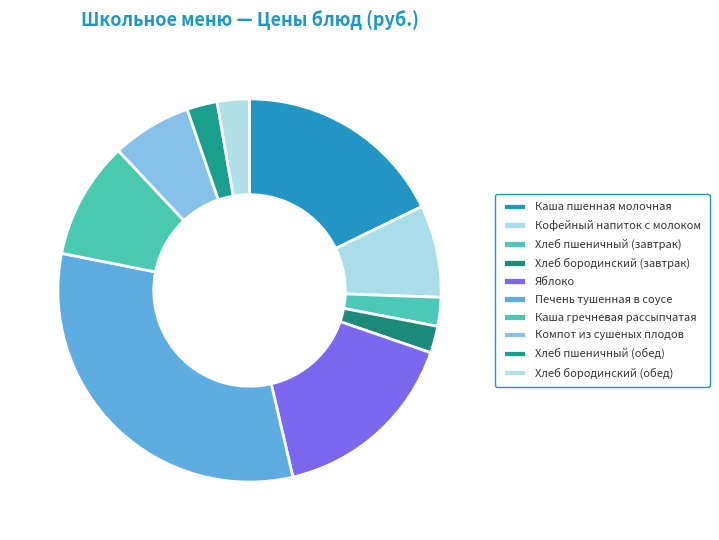

Is it true that Печень тушенная в соусе is 32% of the pie?

True